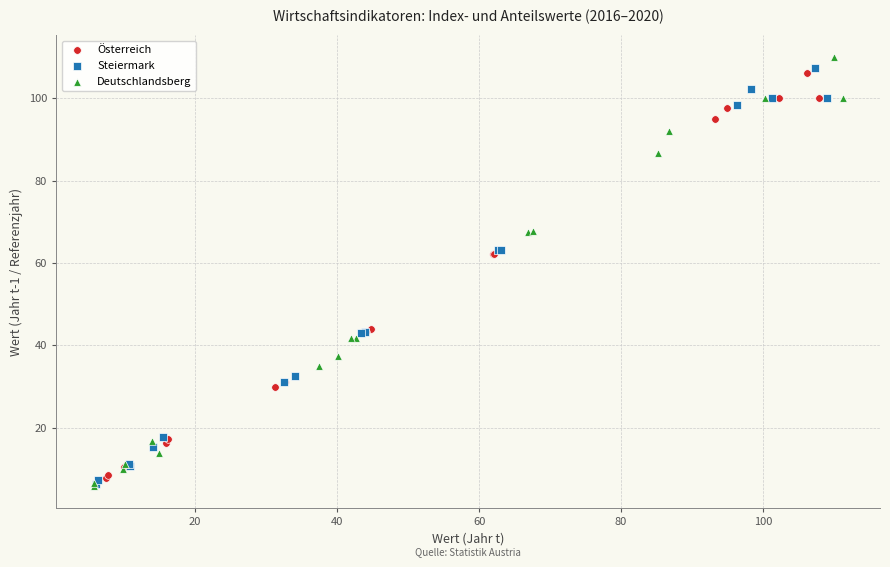

Which series has the largest Y range (max minus min)?

Deutschlandsberg